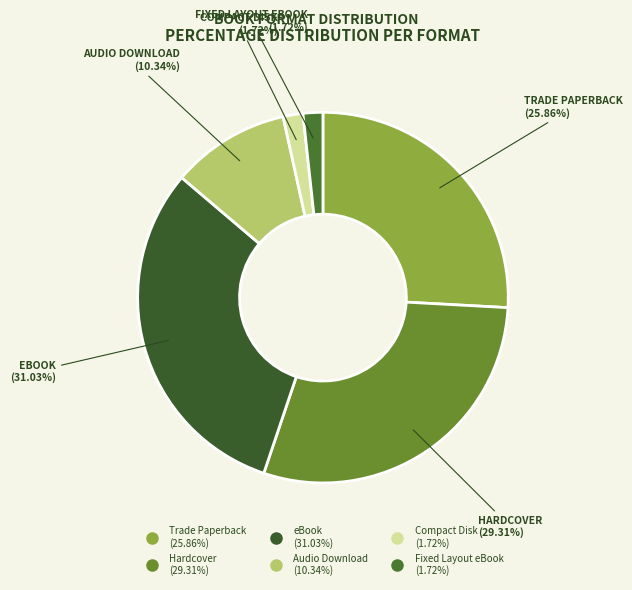

Rank the categories by value from lowest to highest.

Compact Disk, Fixed Layout eBook, Audio Download, Trade Paperback, Hardcover, eBook